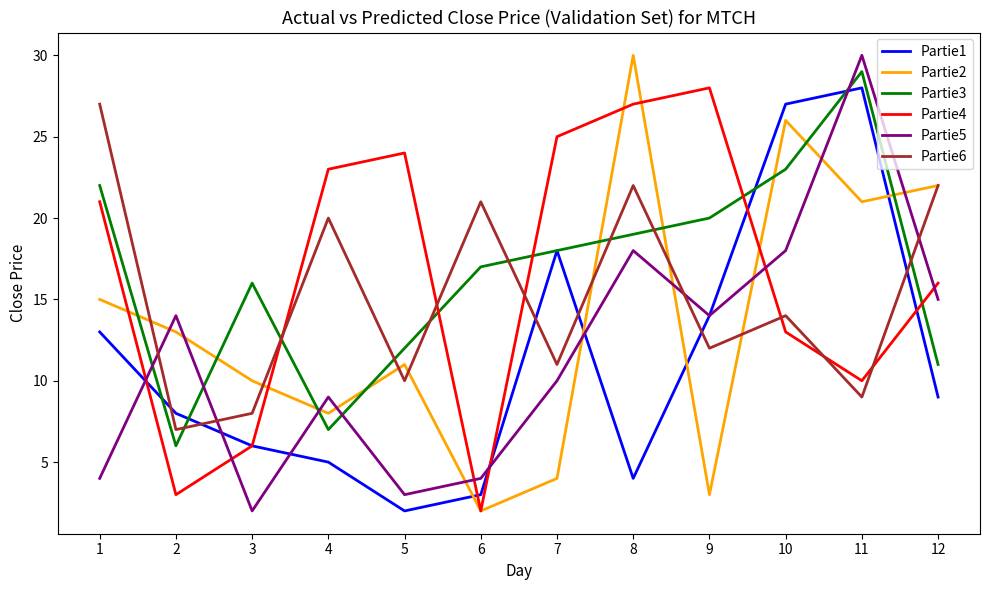

Which series changed the most between 3 and 8?

Partie4